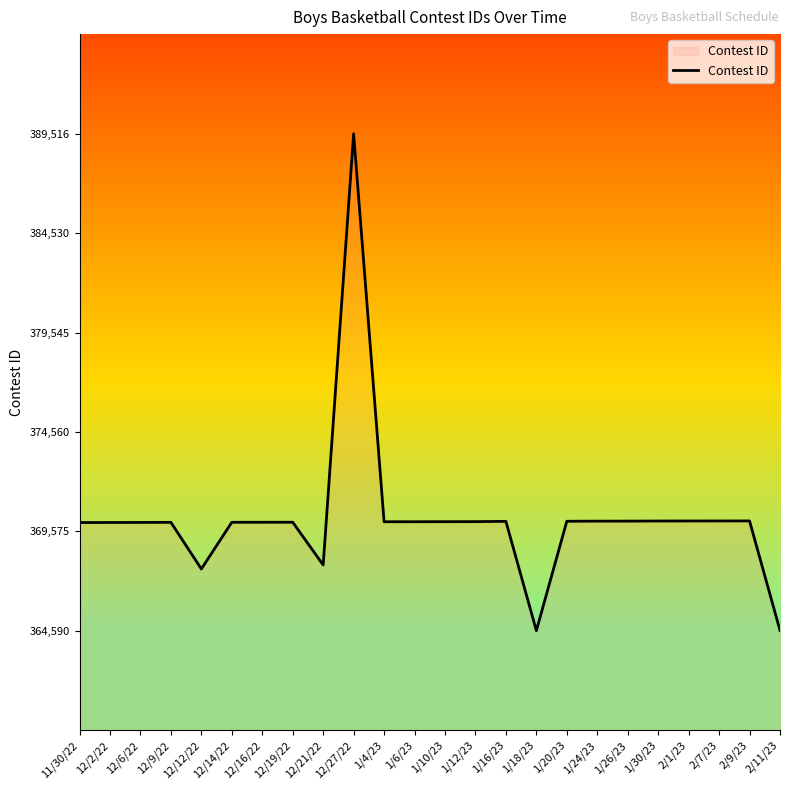

At which label does the data first exceed 370054?

12/27/22